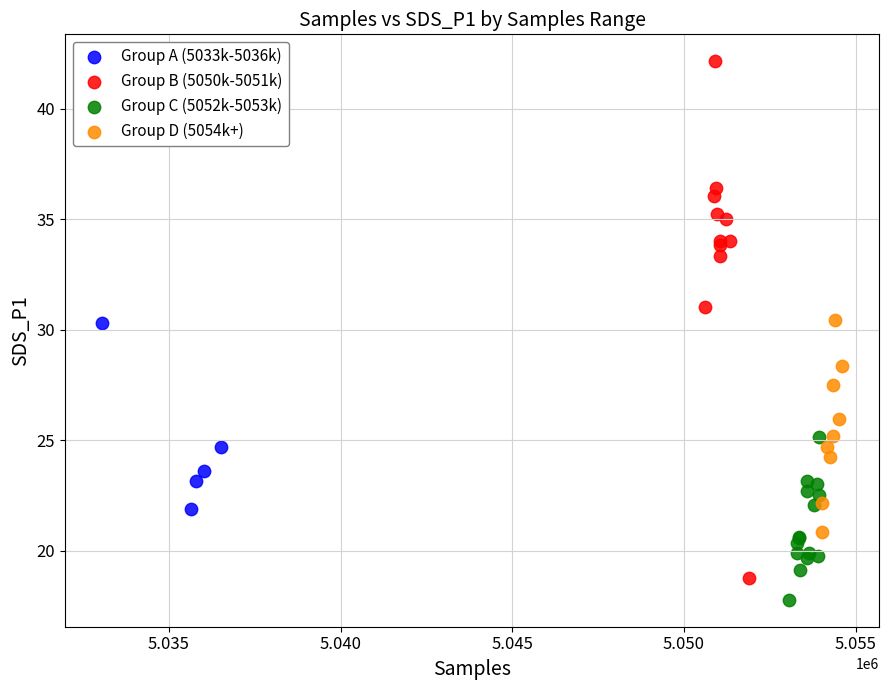

Which series reaches the maximum Y coordinate?

Group B (5050k-5051k)